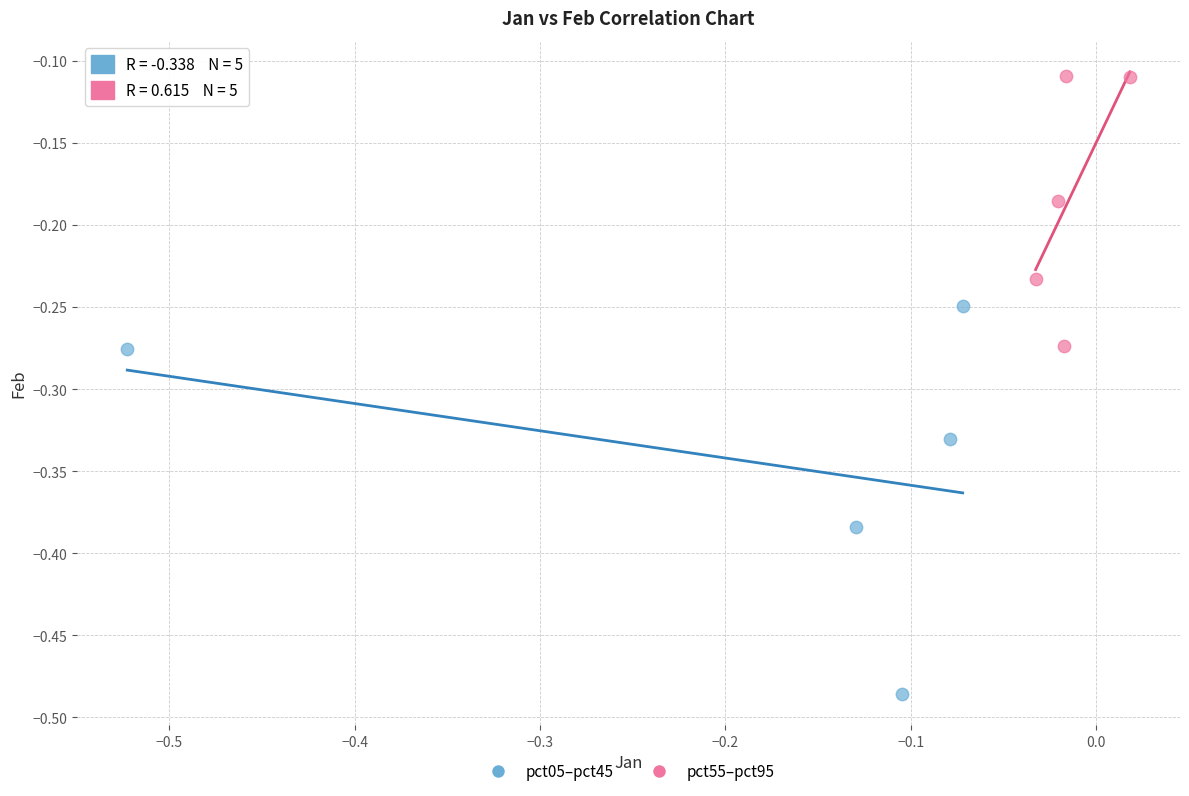

Which series reaches the maximum Y coordinate?

pct55–pct95